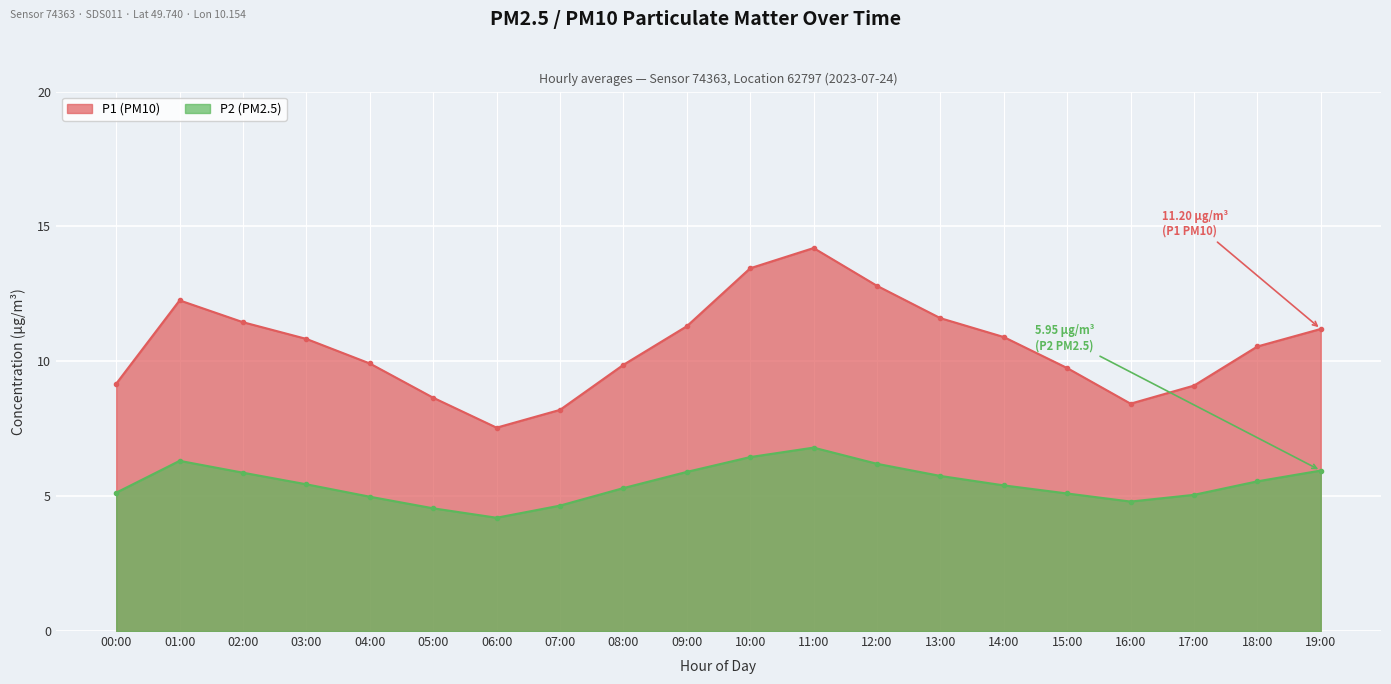

What is the label of the 7th point from the right?

13:00